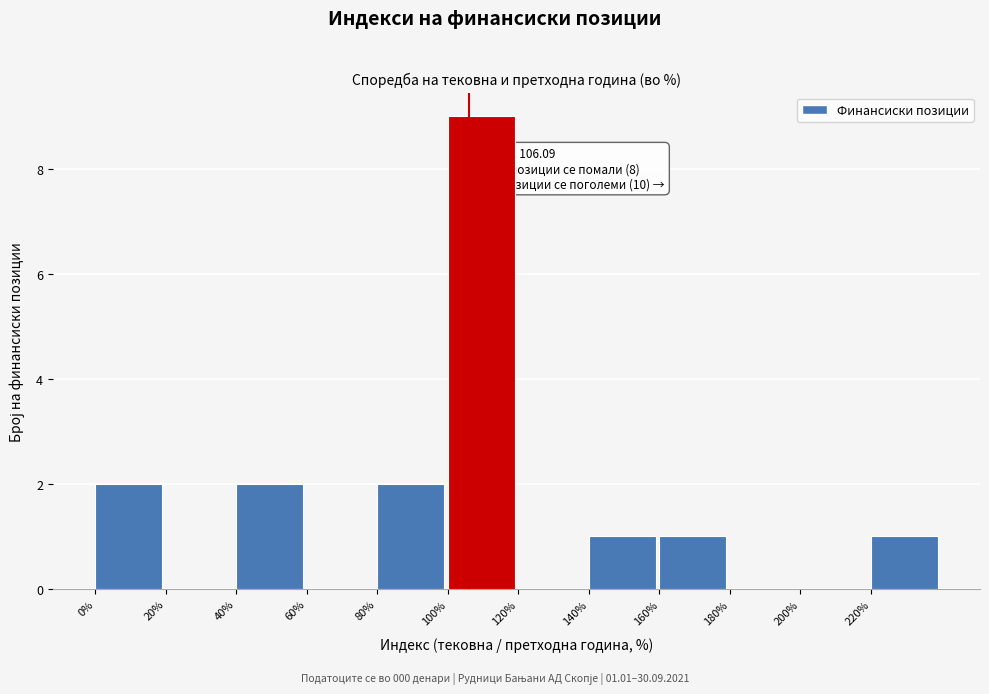

Over which range of the x-axis is the bar tallest?

100 to 120